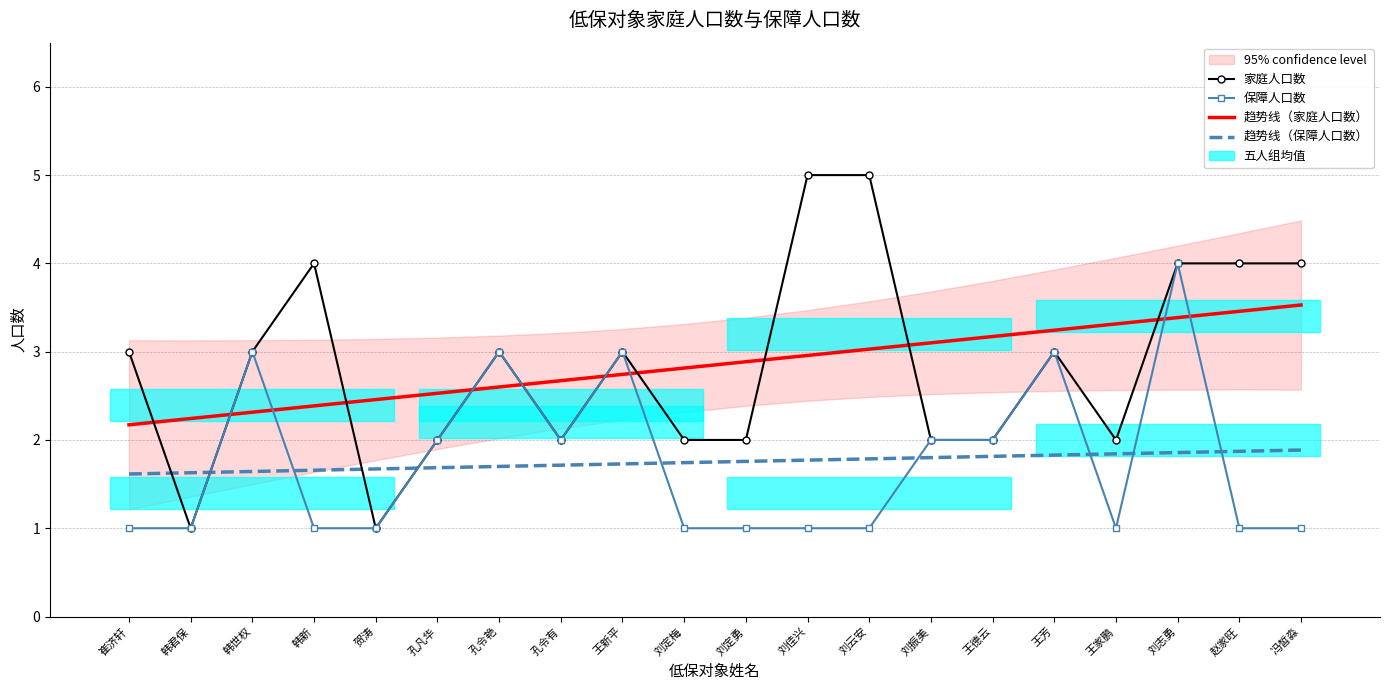

Which series changed the most between 孔令有 and 刘云安?

家庭人口数